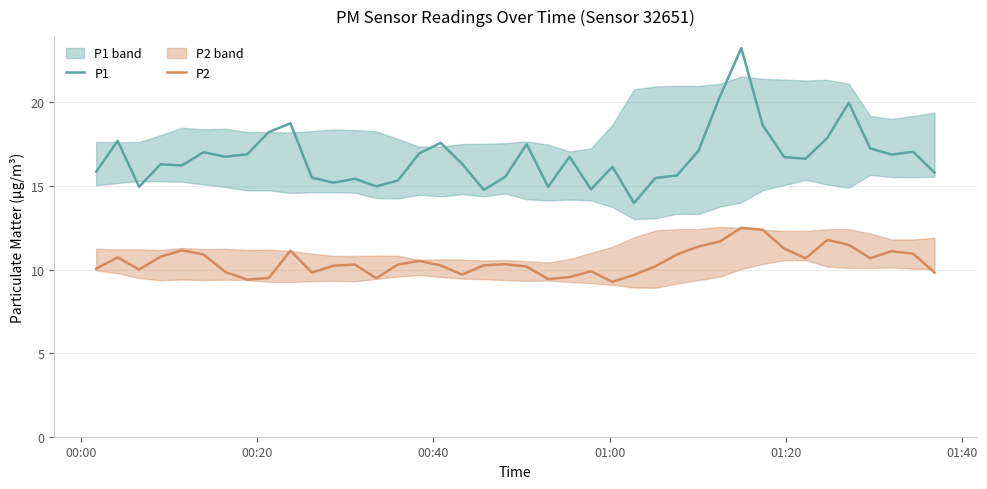

True or false: P1 and P2 intersect in this chart.

False